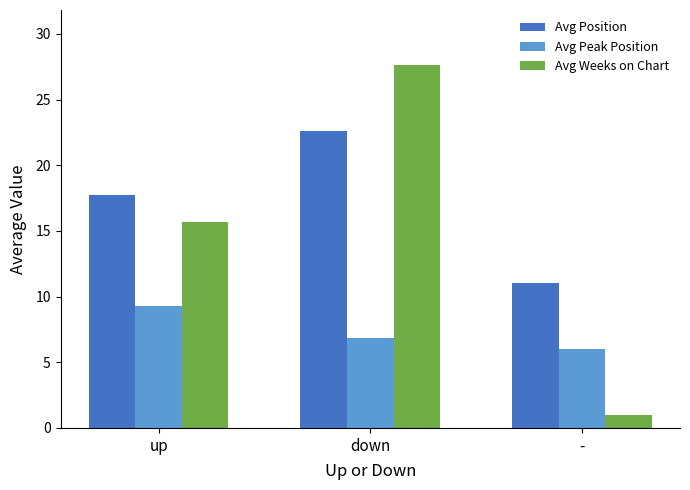

What is the sum of the Avg Weeks on Chart values at - and up?

16.7